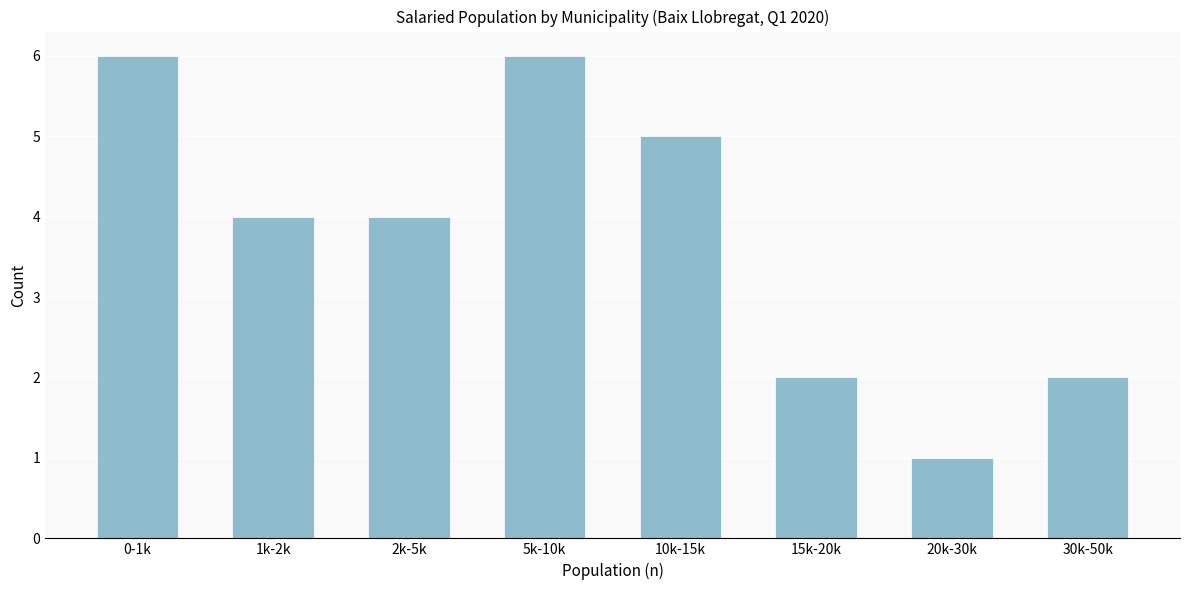

Reading right to left, list all the values displayed in this chart.

30k-50k=2	20k-30k=1	15k-20k=2	10k-15k=5	5k-10k=6	2k-5k=4	1k-2k=4	0-1k=6